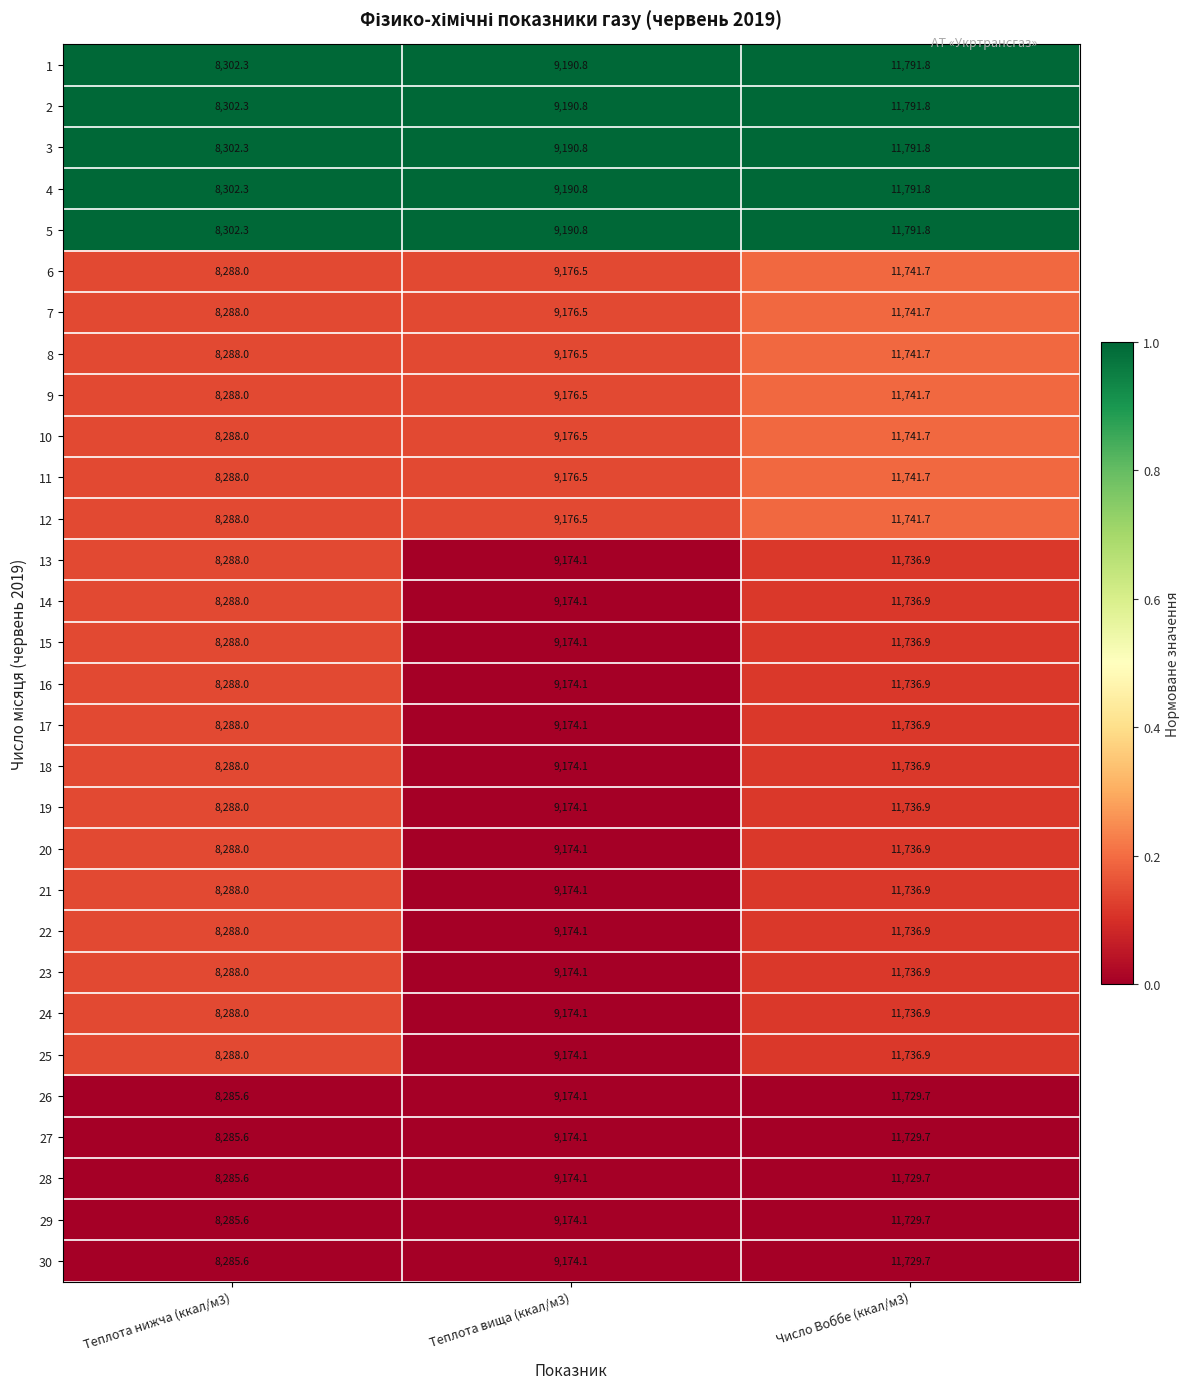

How many distinct data groups are displayed?

30